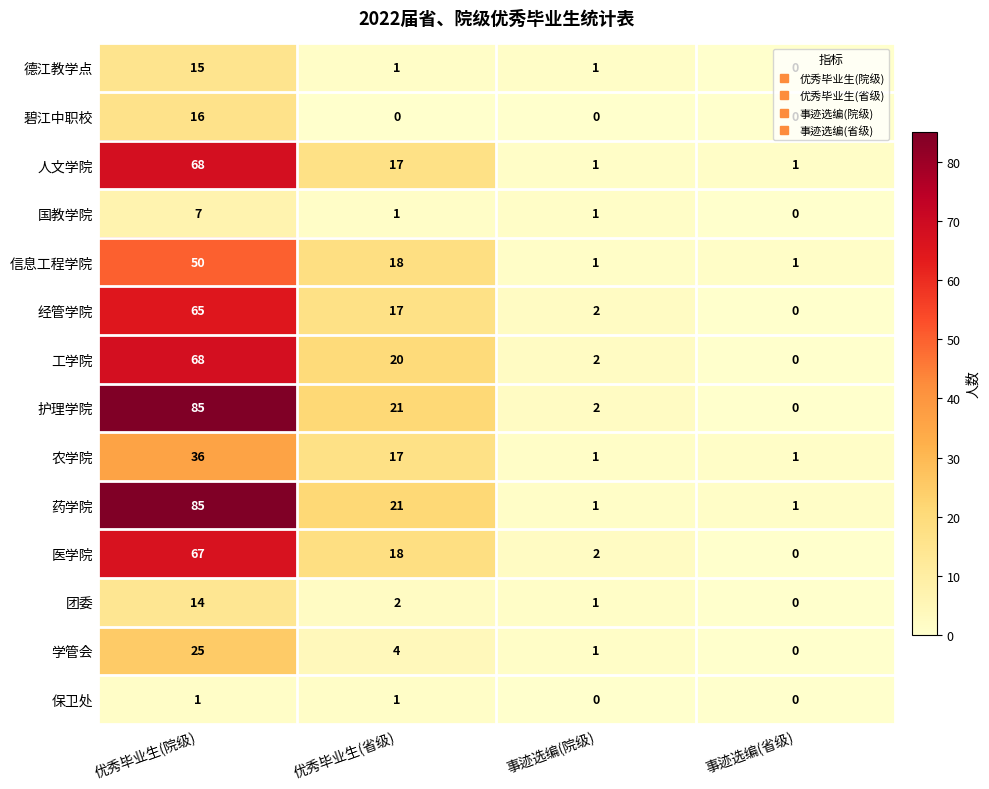

True or false: 学管会 has a value of 8 at 优秀毕业生(院级).

False